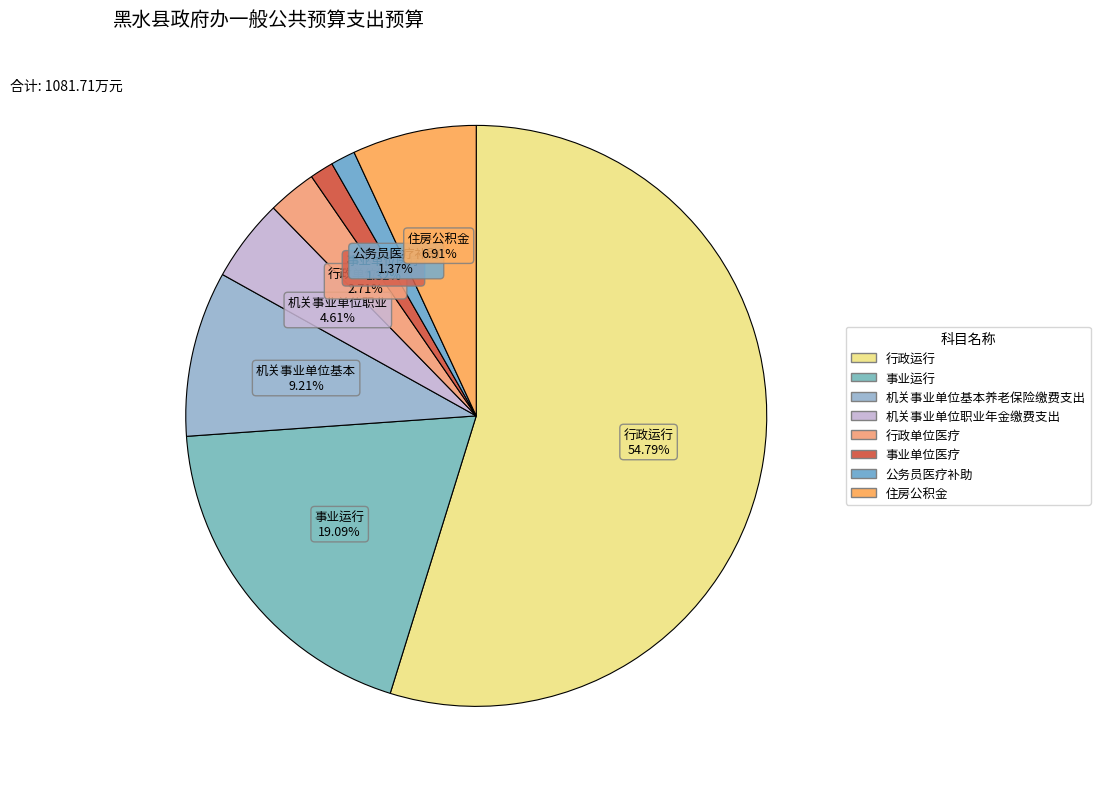

What percentage is the 住房公积金 slice, to the nearest percent?

7%